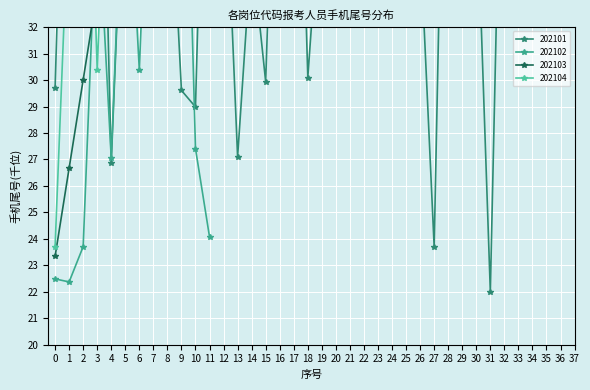

What is the spread (max minus min) of values at 13?

32